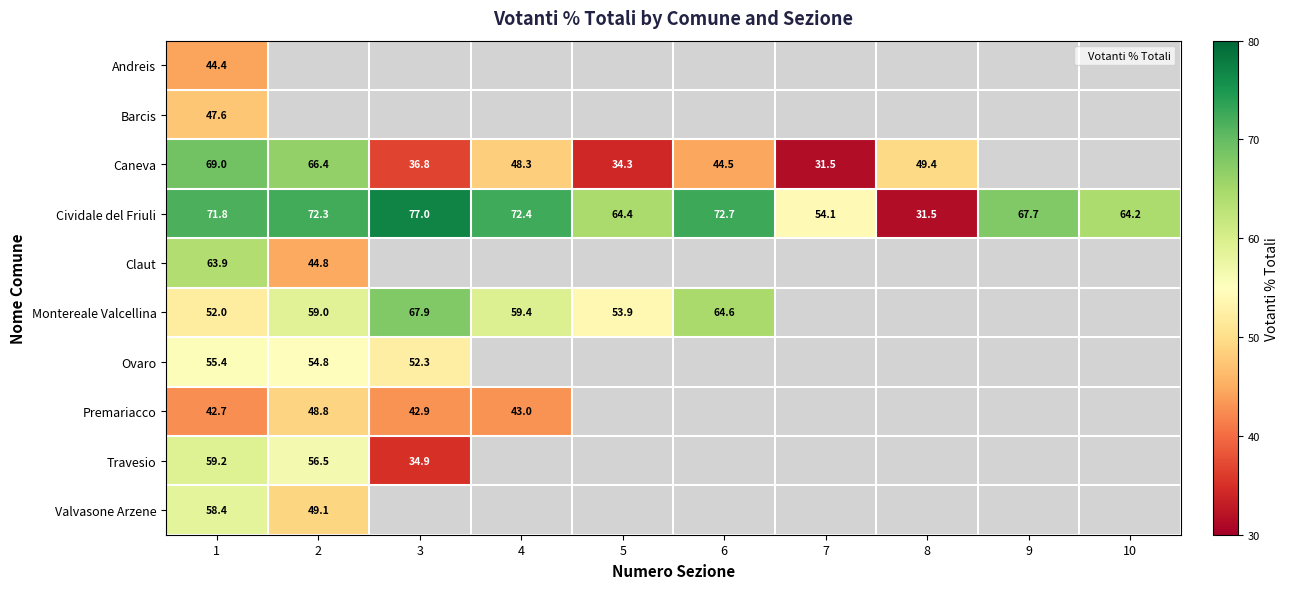

At which label does Premariacco reach its minimum?

1